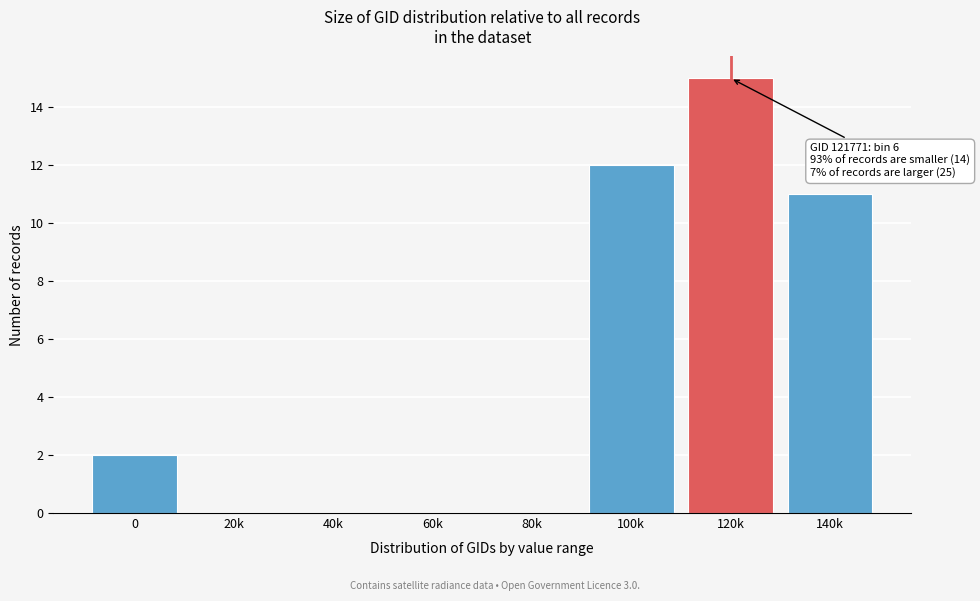

Reading left to right, list all the values displayed in this chart.

0=2	20k=0	40k=0	60k=0	80k=0	100k=12	120k=15	140k=11